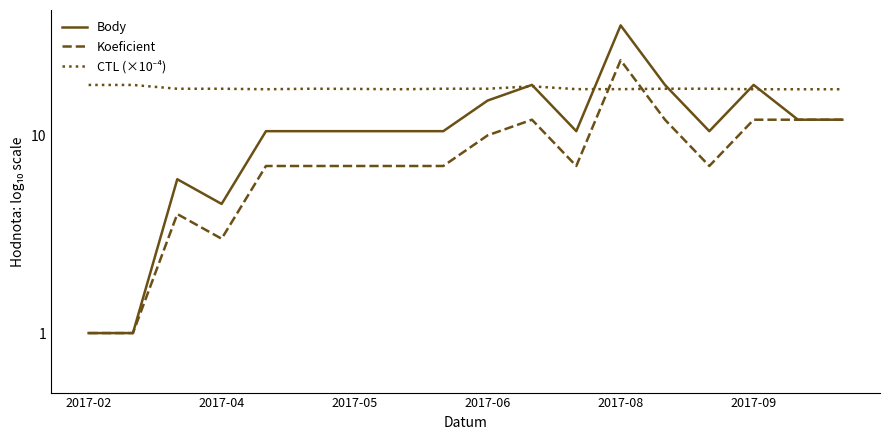

Is the value of CTL (×10⁻⁴) at 2017-08 greater than the value of Body at 2017-04?

Yes